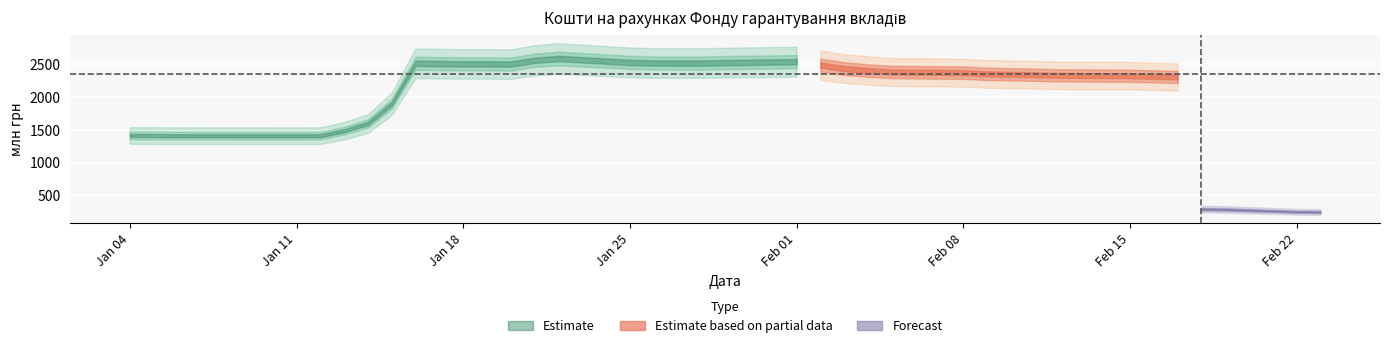

Rank the categories by value from lowest to highest.

2021-02-23, 2021-02-22, 2021-02-19, 2021-02-18, 2021-01-11, 2021-01-06, 2021-01-12, 2021-01-05, 2021-01-04, 2021-01-13, 2021-01-14, 2021-01-15, 2021-02-17, 2021-02-16, 2021-02-15, 2021-02-12, 2021-02-11, 2021-02-10, 2021-02-09, 2021-02-08, 2021-02-05, 2021-02-04, 2021-02-03, 2021-02-02, 2021-01-20, 2021-01-18, 2021-01-19, 2021-01-16, 2021-01-28, 2021-01-27, 2021-01-26, 2021-01-29, 2021-01-25, 2021-02-01, 2021-01-21, 2021-01-22